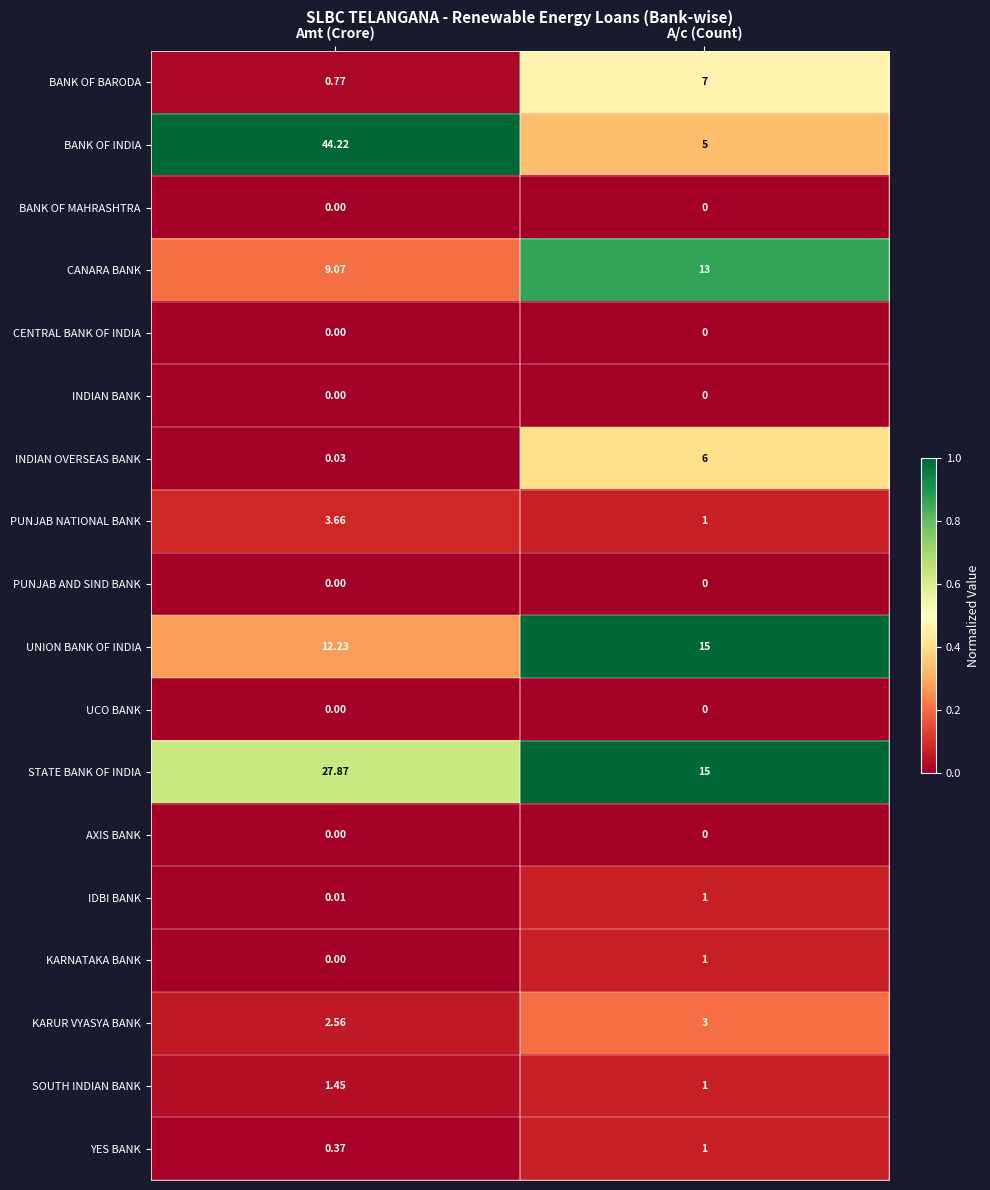

Which series has the largest total across all categories?

BANK OF INDIA